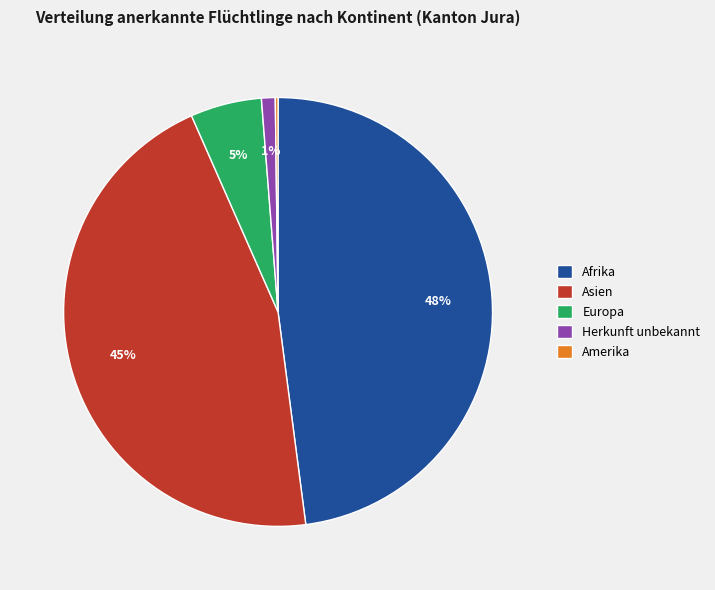

Do Afrika and Herkunft unbekannt together represent more than half of the pie?

No